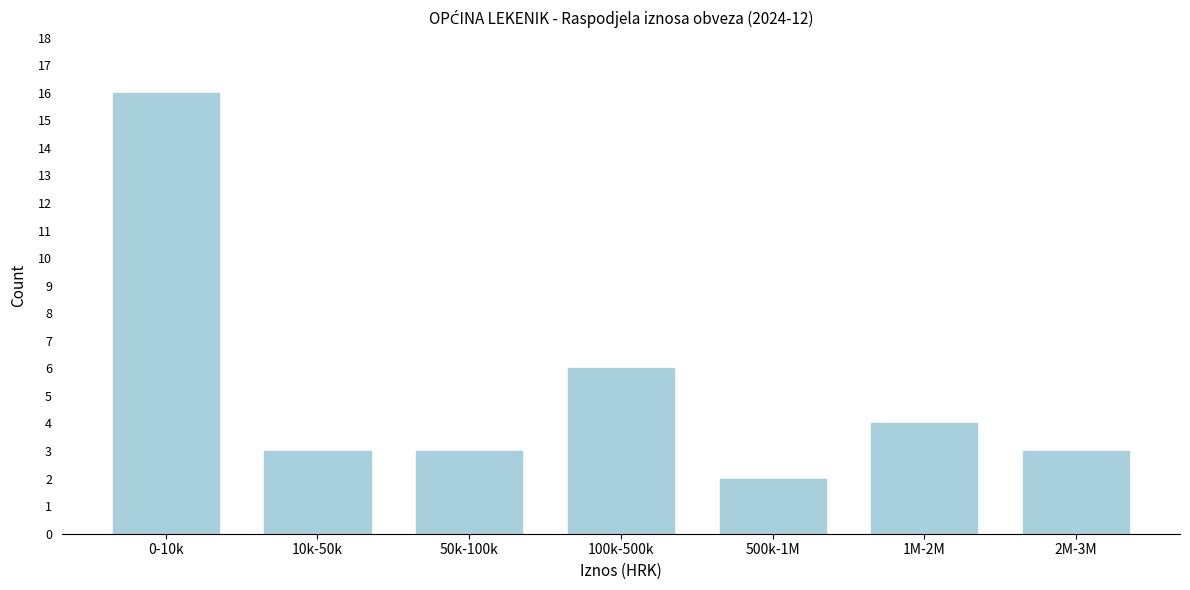

Reading right to left, transcribe all the data shown in this chart.

3	4	2	6	3	3	16